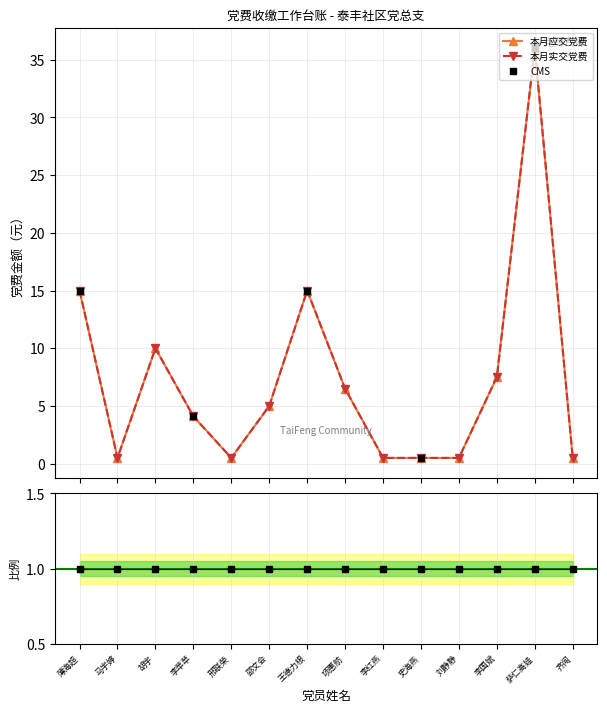

At how many categories does at least one series exceed 3?

8